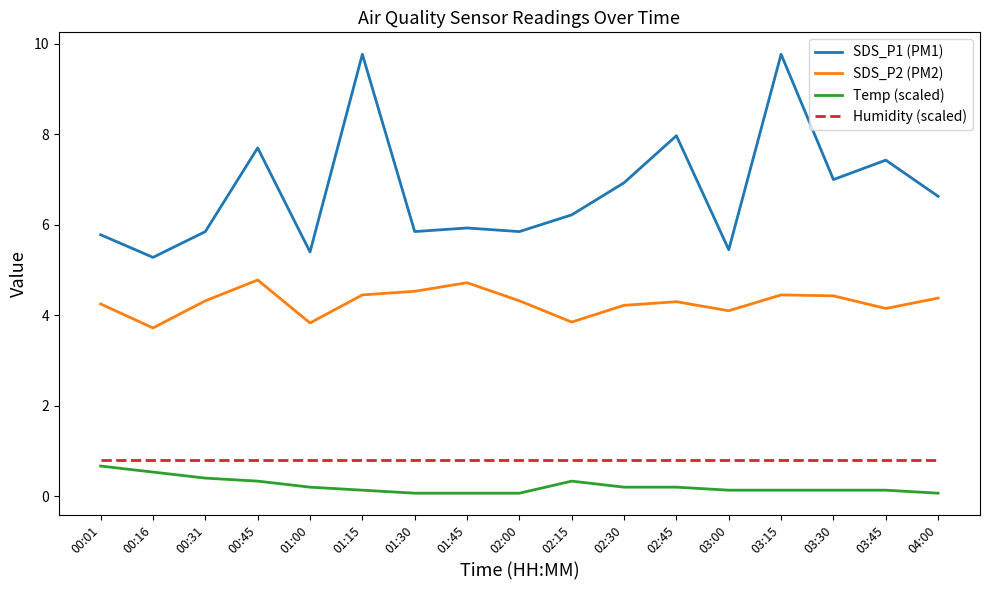

Is the value of SDS_P2 (PM2) at 02:30 greater than the value of Humidity (scaled) at 01:15?

Yes